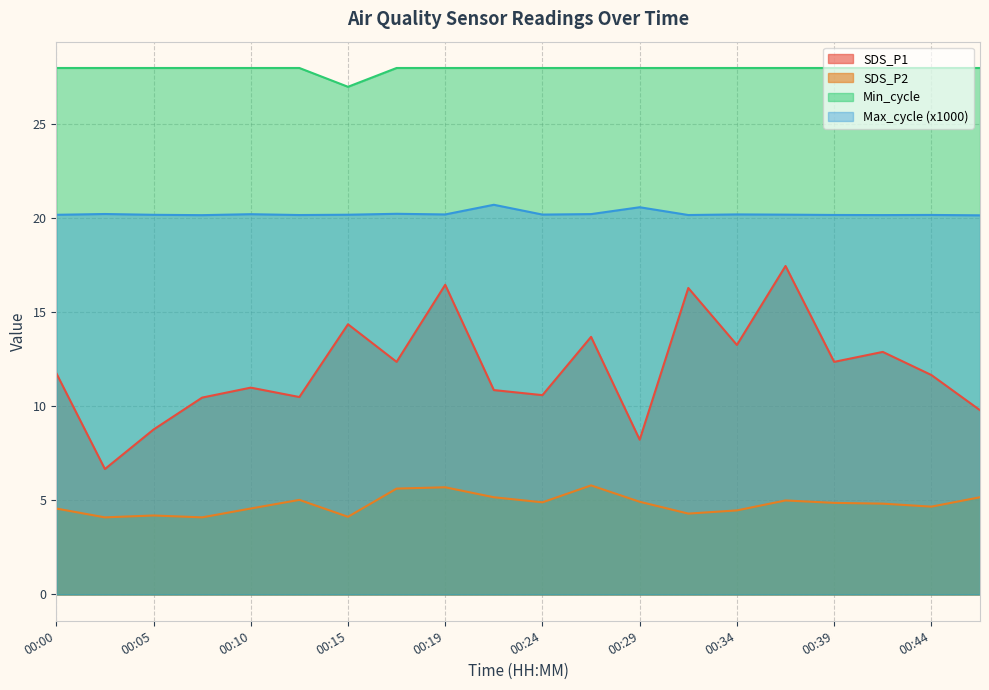

At which category is the sum across all series the highest?

00:37